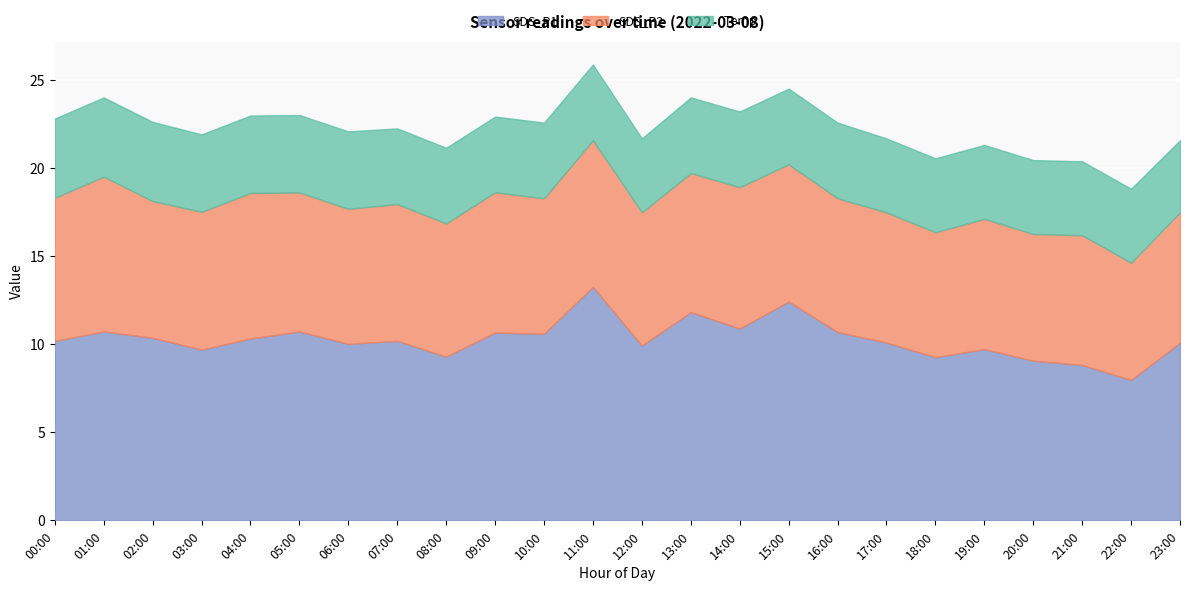

In SDS_P1, how many points are higher than both neighbors (excluding endpoints)?

8